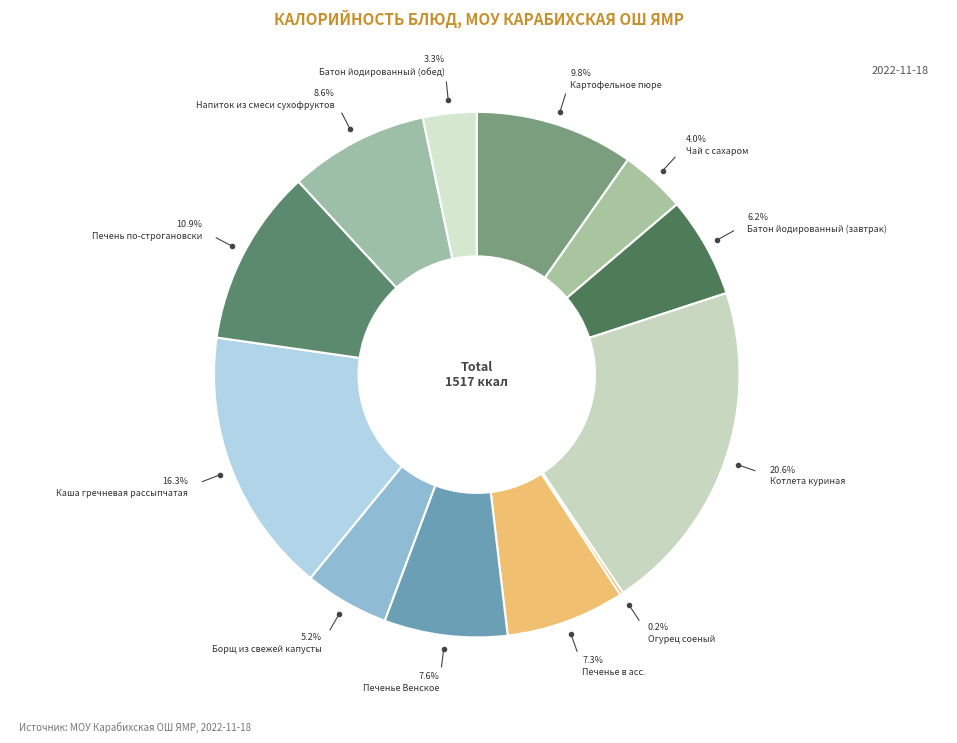

What is the change in value from Чай с сахаром to Котлета куриная?

+252